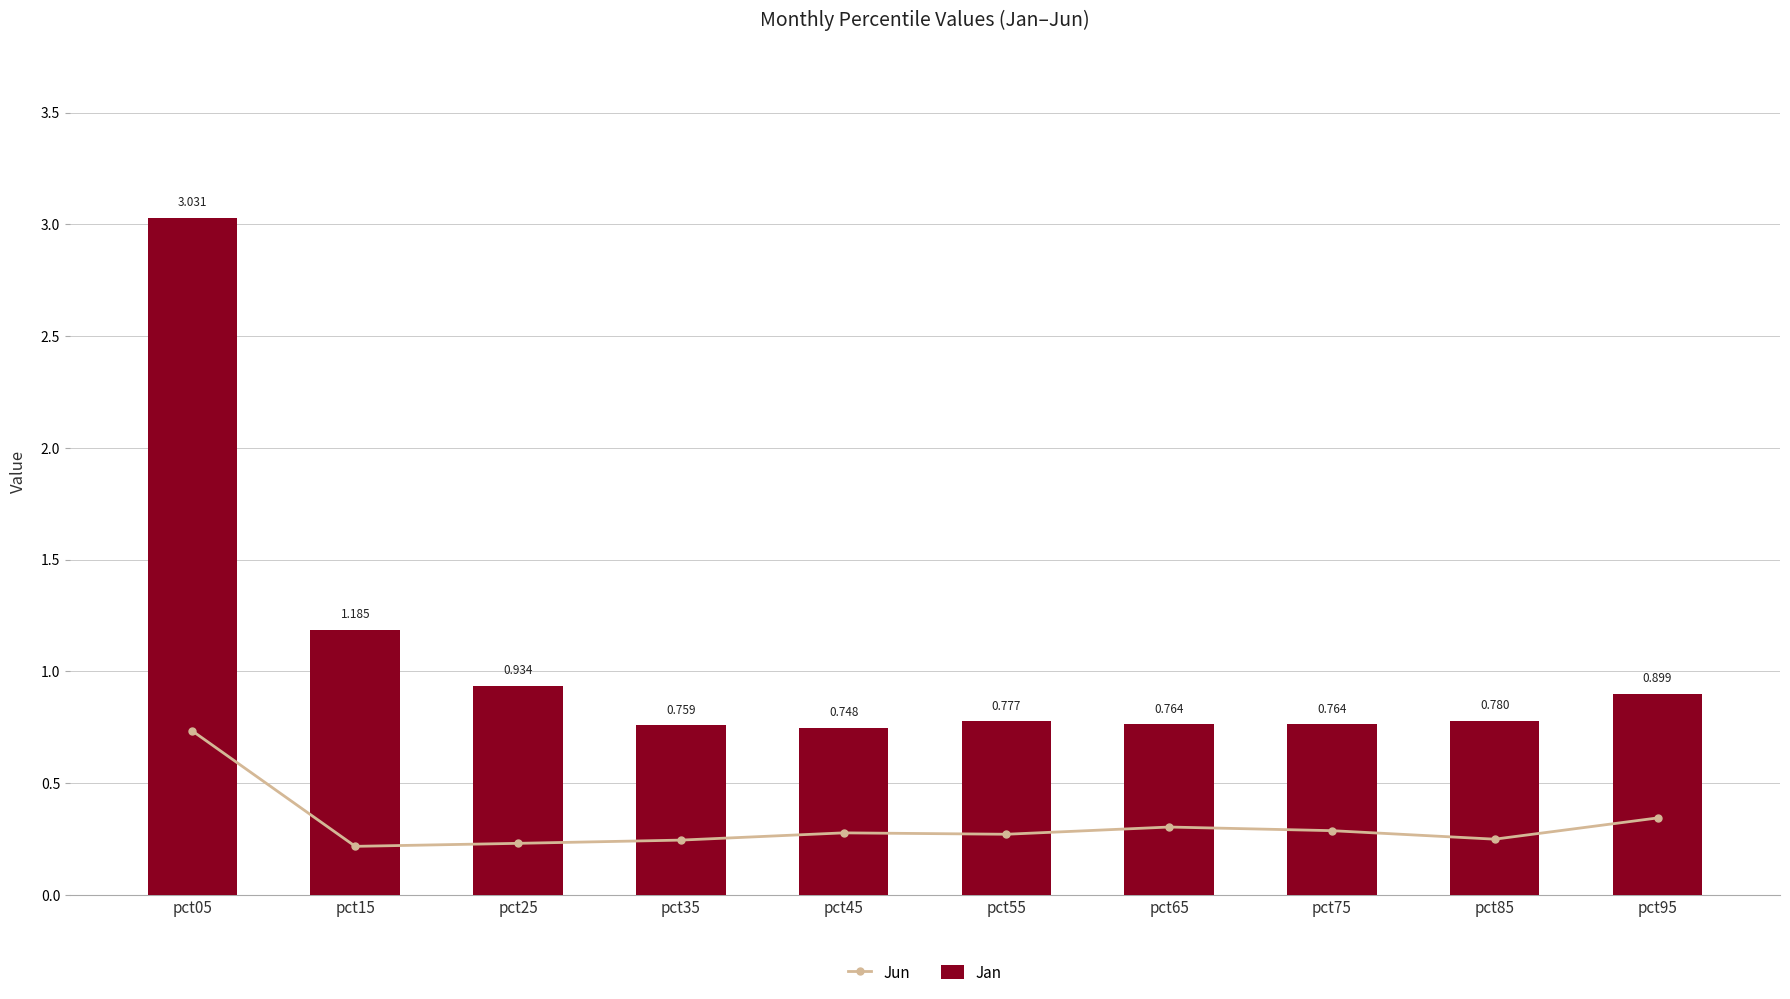

What is the sum of the Jun values at pct05 and pct15?

1.0